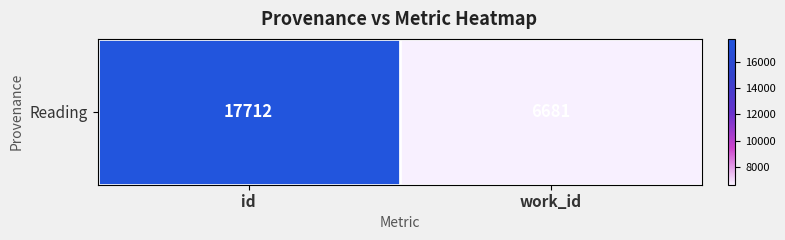

What is the change in value from id to work_id?

-11031